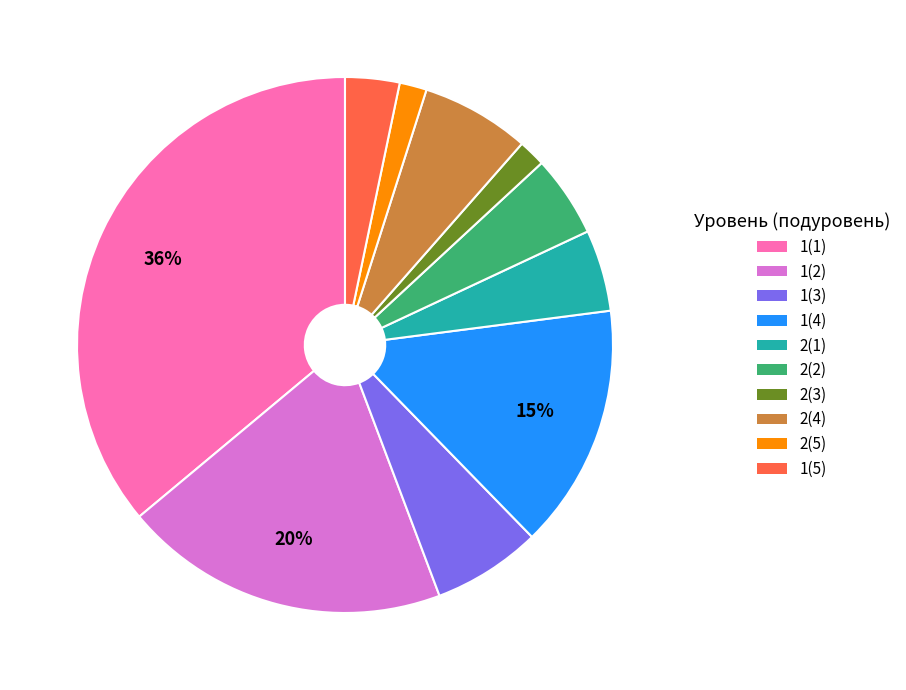

Is the sum of 2(2) and 1(5) greater than half?

No